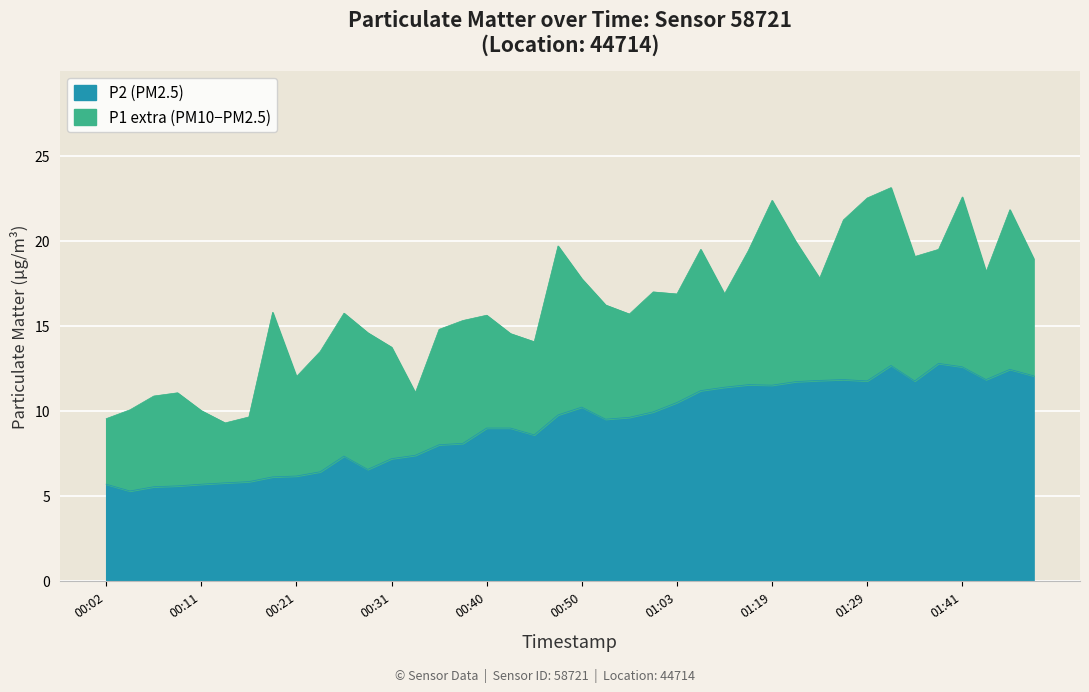

What is the approximate value of P2 at 01:22?

11.7